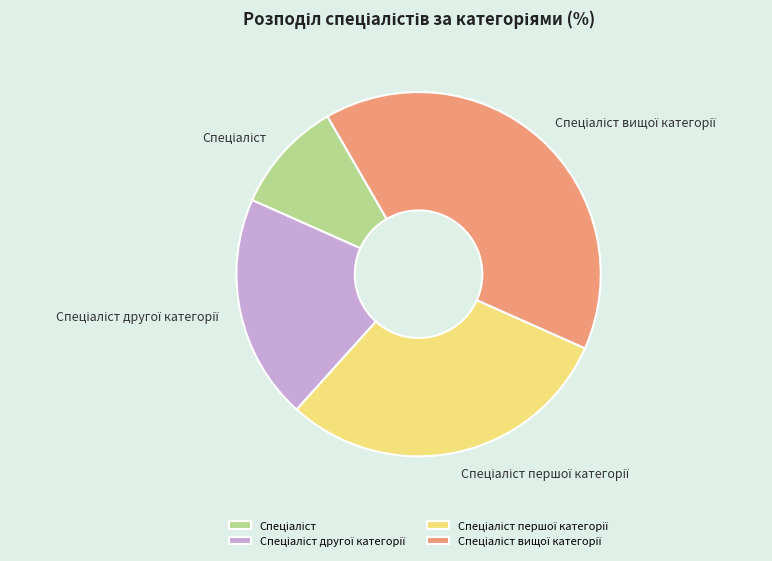

Is there any slice that represents more than half of the pie?

No